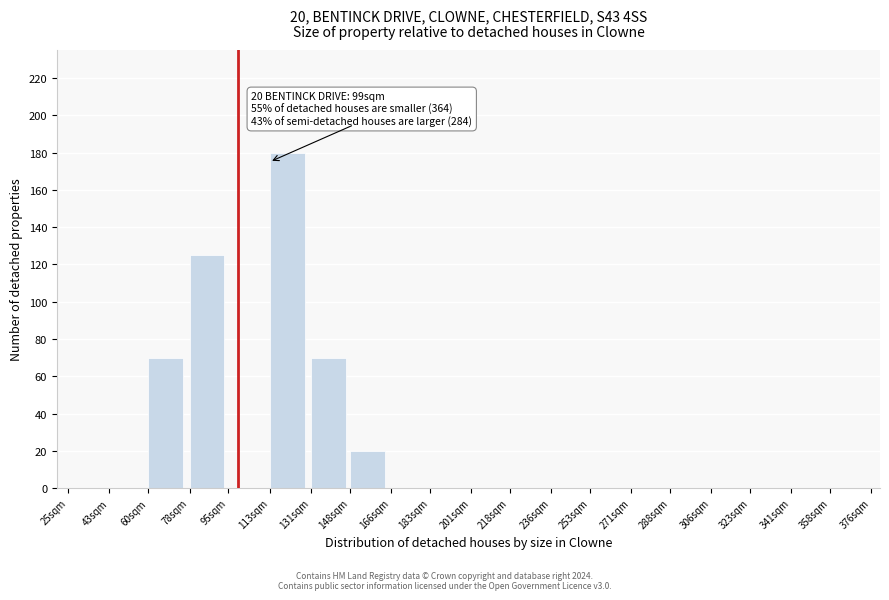

Reading right to left, what are all the values shown in this chart?

358sqm=0	341sqm=0	323sqm=0	306sqm=0	288sqm=0	271sqm=0	253sqm=0	236sqm=0	218sqm=0	201sqm=0	183sqm=0	166sqm=0	148sqm=20	131sqm=70	113sqm=180	95sqm=0	78sqm=125	60sqm=70	43sqm=0	25sqm=0